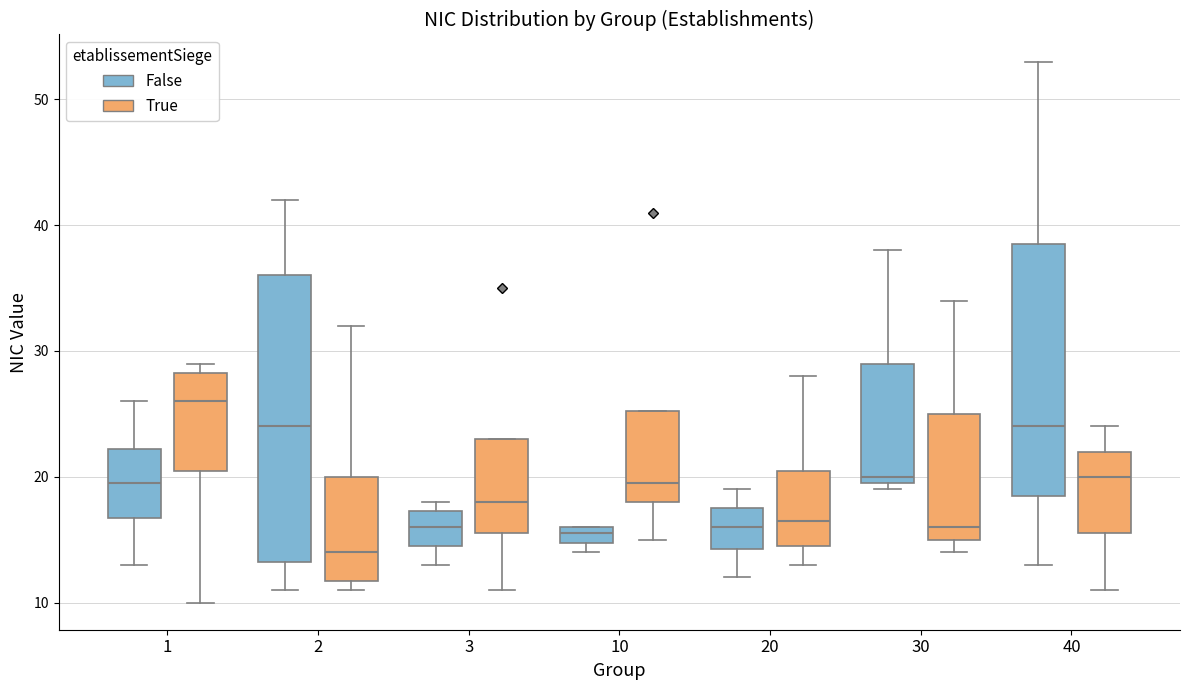

Which box has the lowest median line?

2 (True)